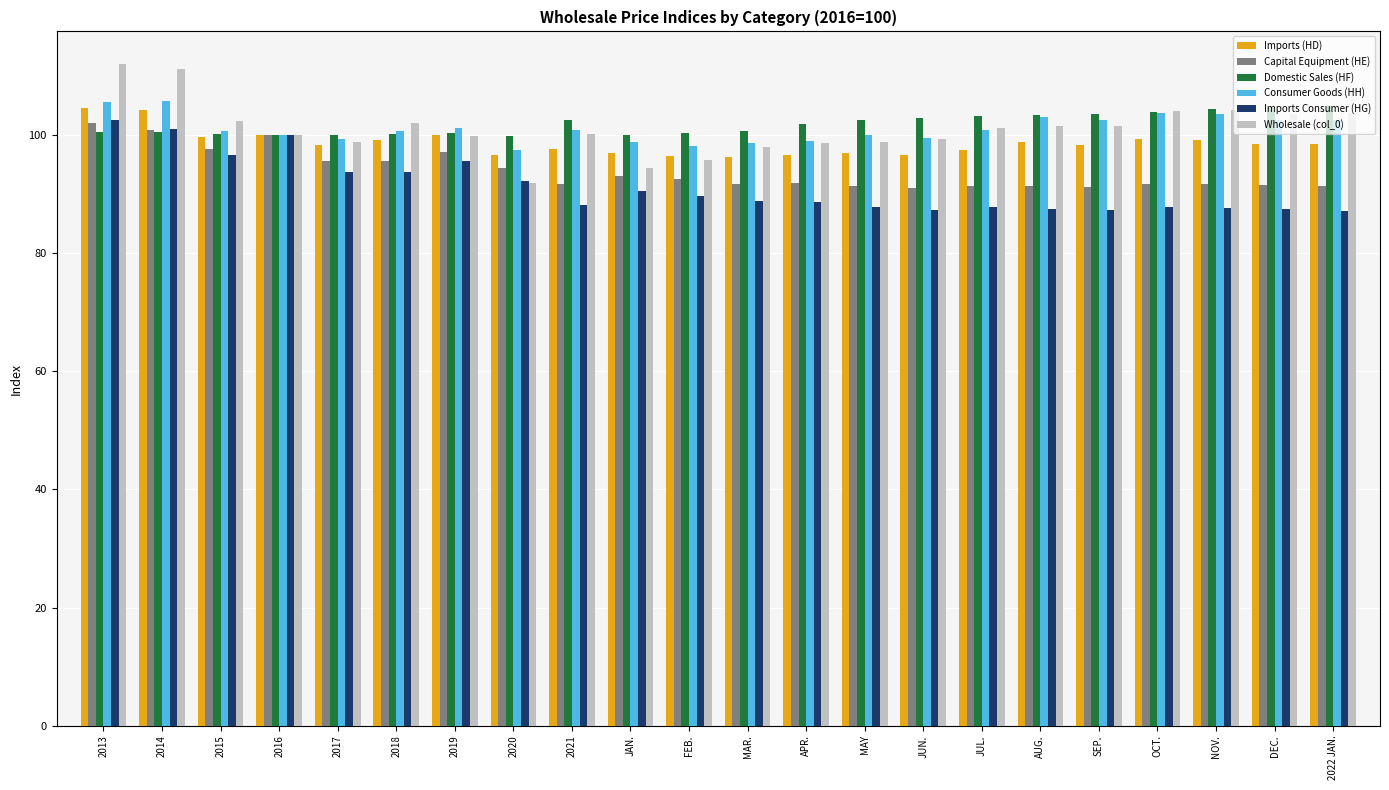

Is it true that Imports (HD) equals 66.3 at DEC.?

False